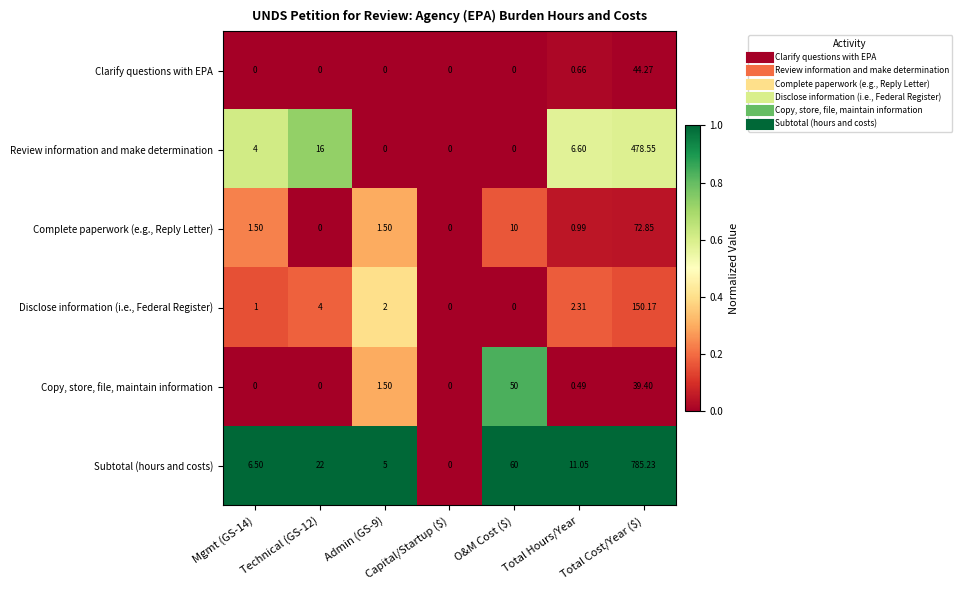

Which series has the largest range (max minus min)?

Subtotal (hours and costs)